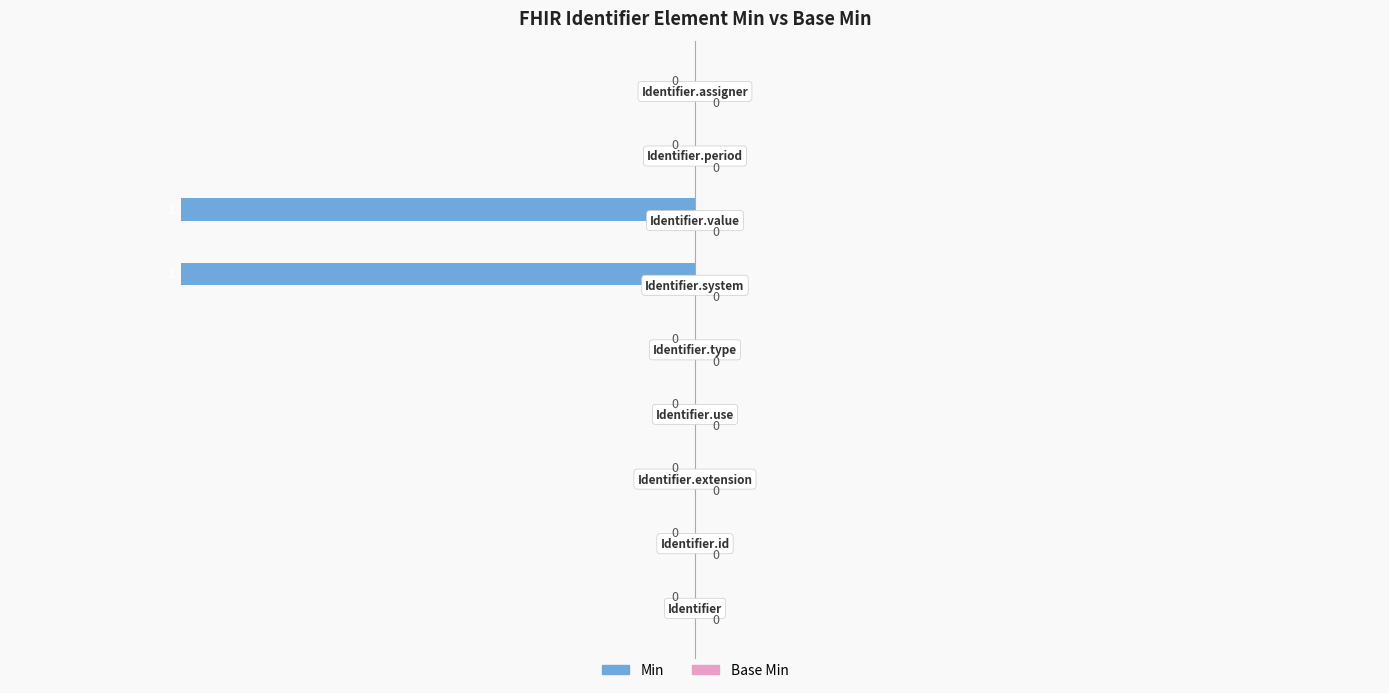

Are the bars horizontal?

Yes